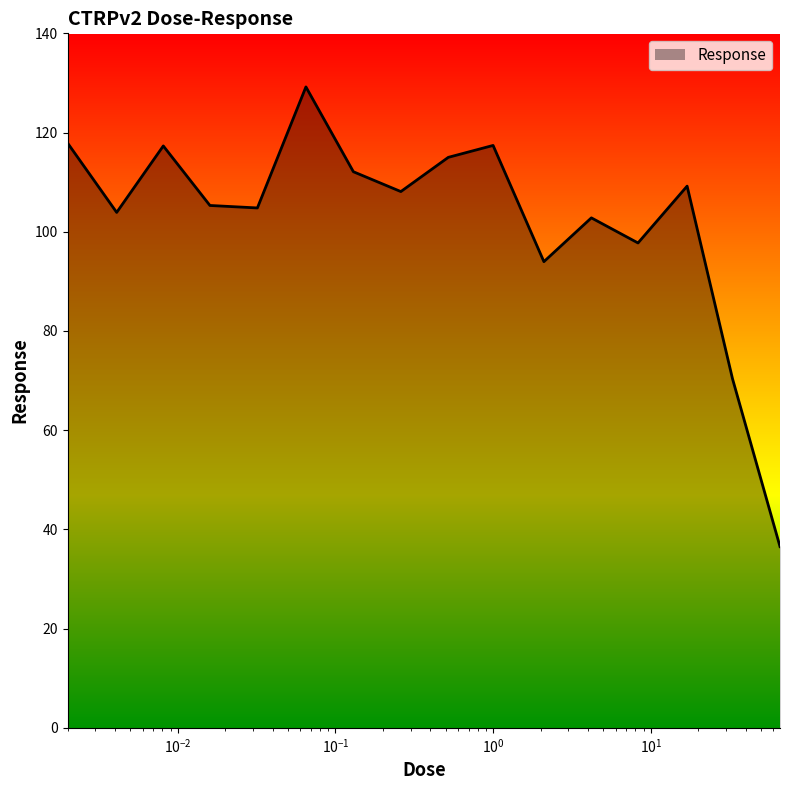

What is the maximum value shown in the chart?

129.2